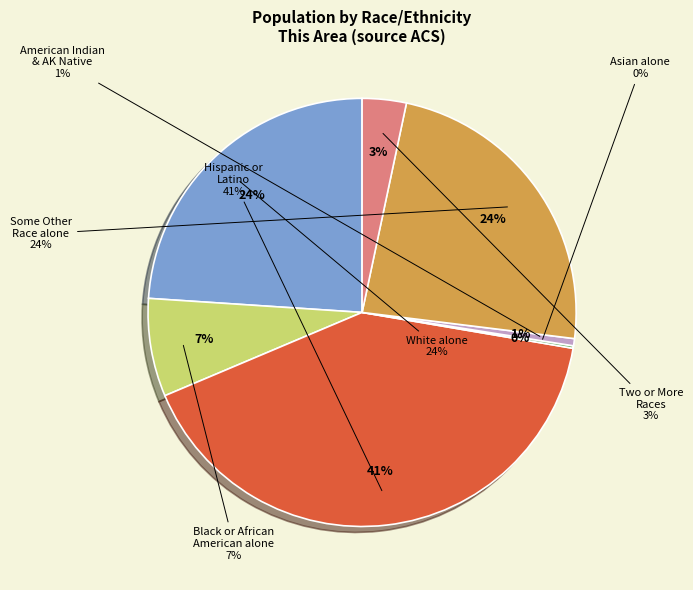

Which has a higher value, American Indian and Alaska Native or Some Other Race alone?

Some Other Race alone